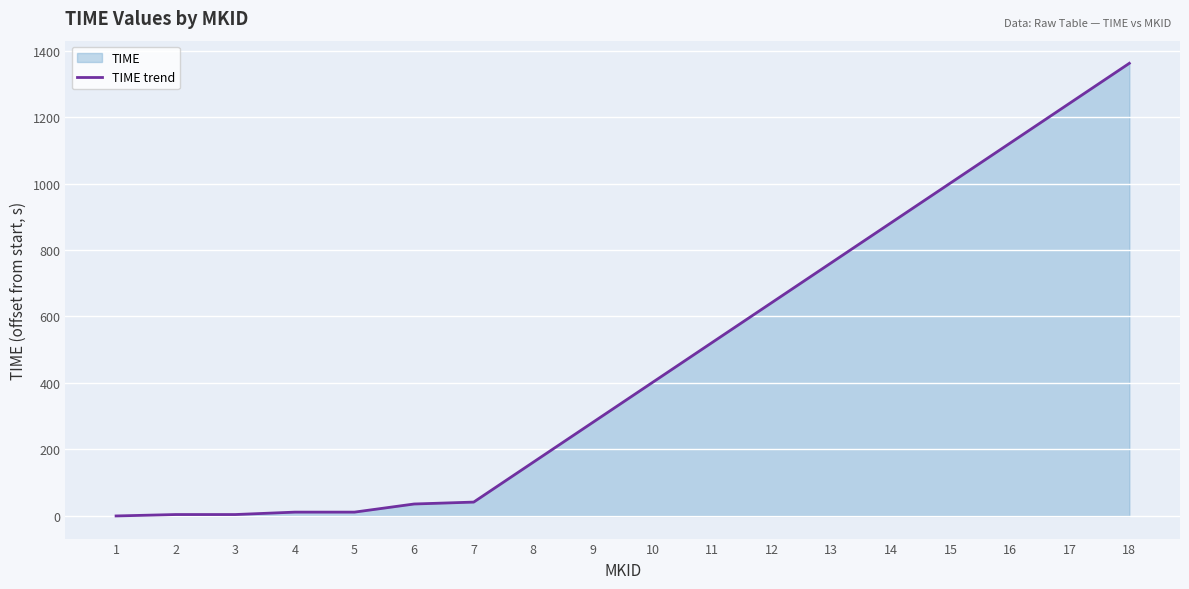

Which label corresponds to the smallest value in the chart?

1